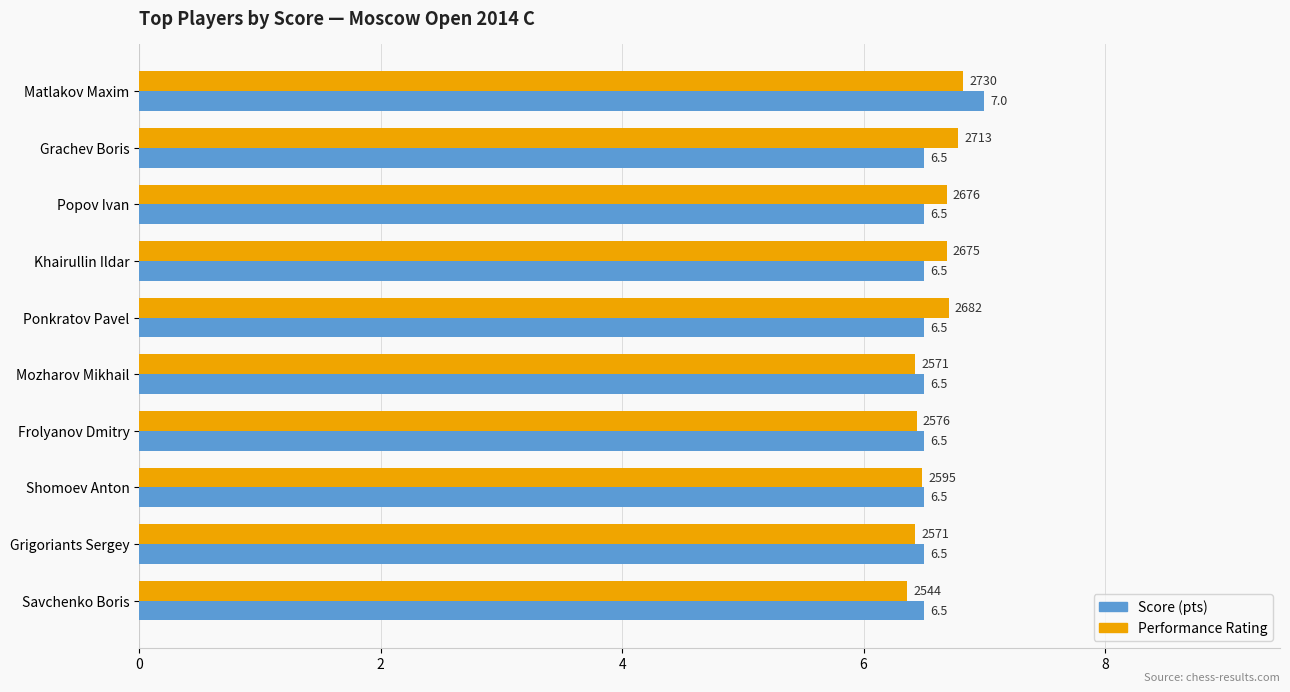

Which label corresponds to the largest value in the chart?

Matlakov Maxim